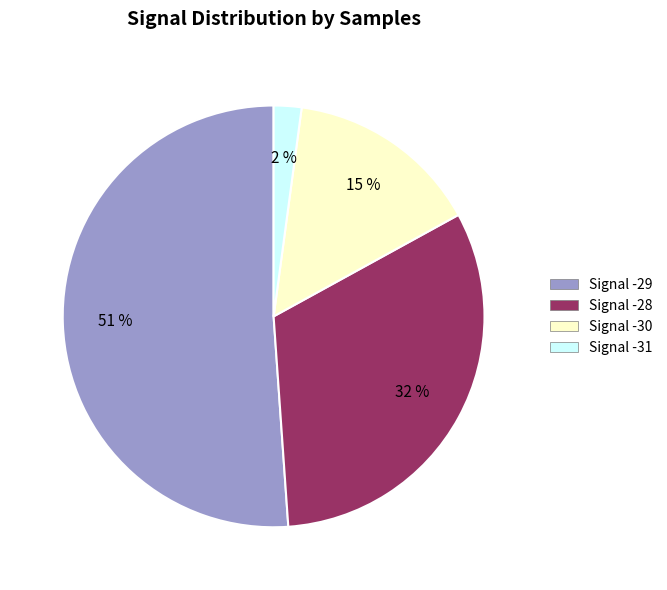

How many segments does this pie chart have?

4